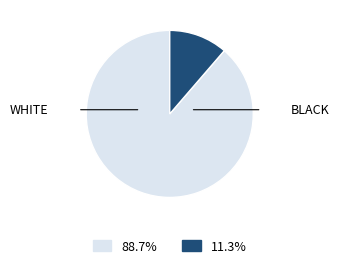

Is there a majority slice in this chart?

Yes